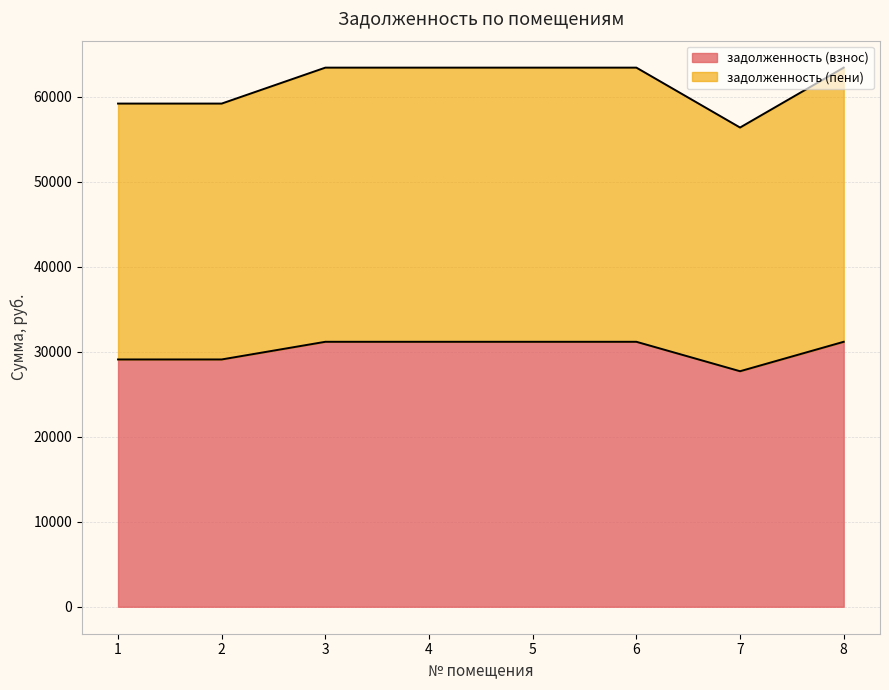

Which category has the highest value in the задолженность (пени) series?

3